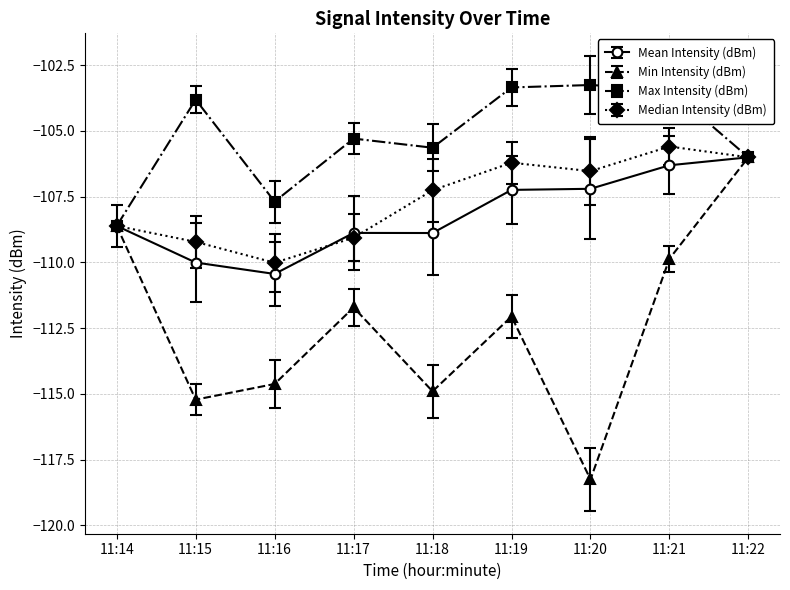

At which label does Min Intensity (dBm) reach its minimum?

11:20